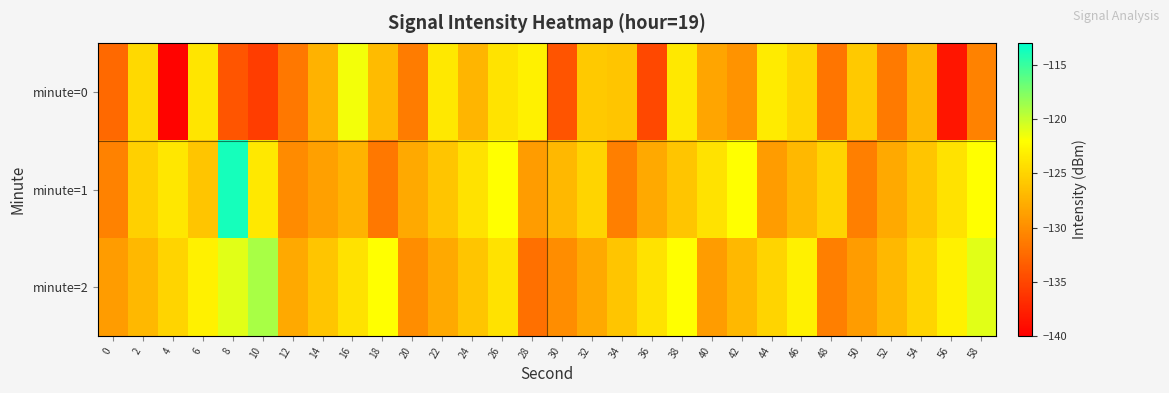

At which category is the sum across all series the highest?

8